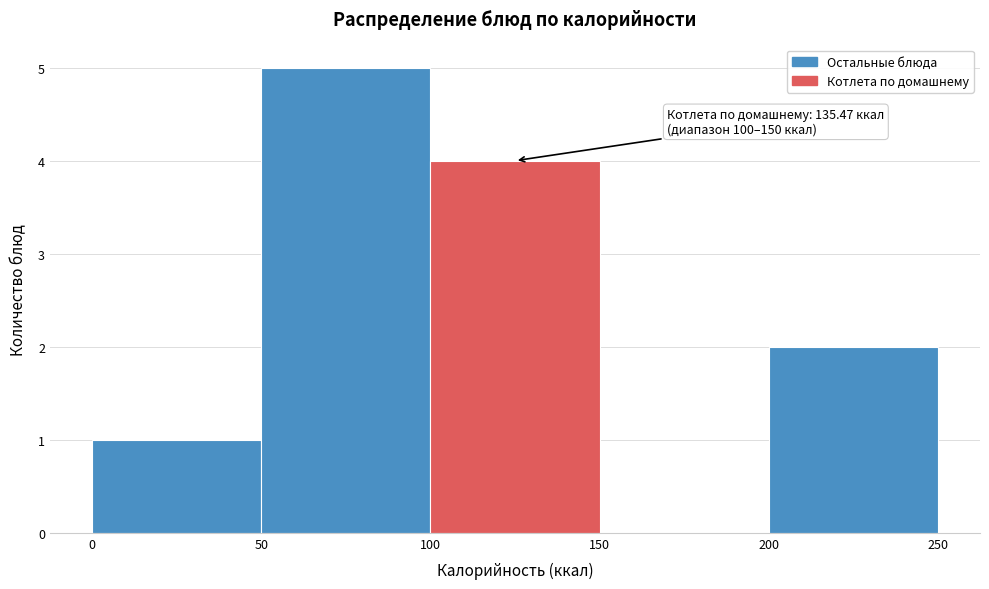

Over which range of the x-axis is the bar tallest?

50 to 100